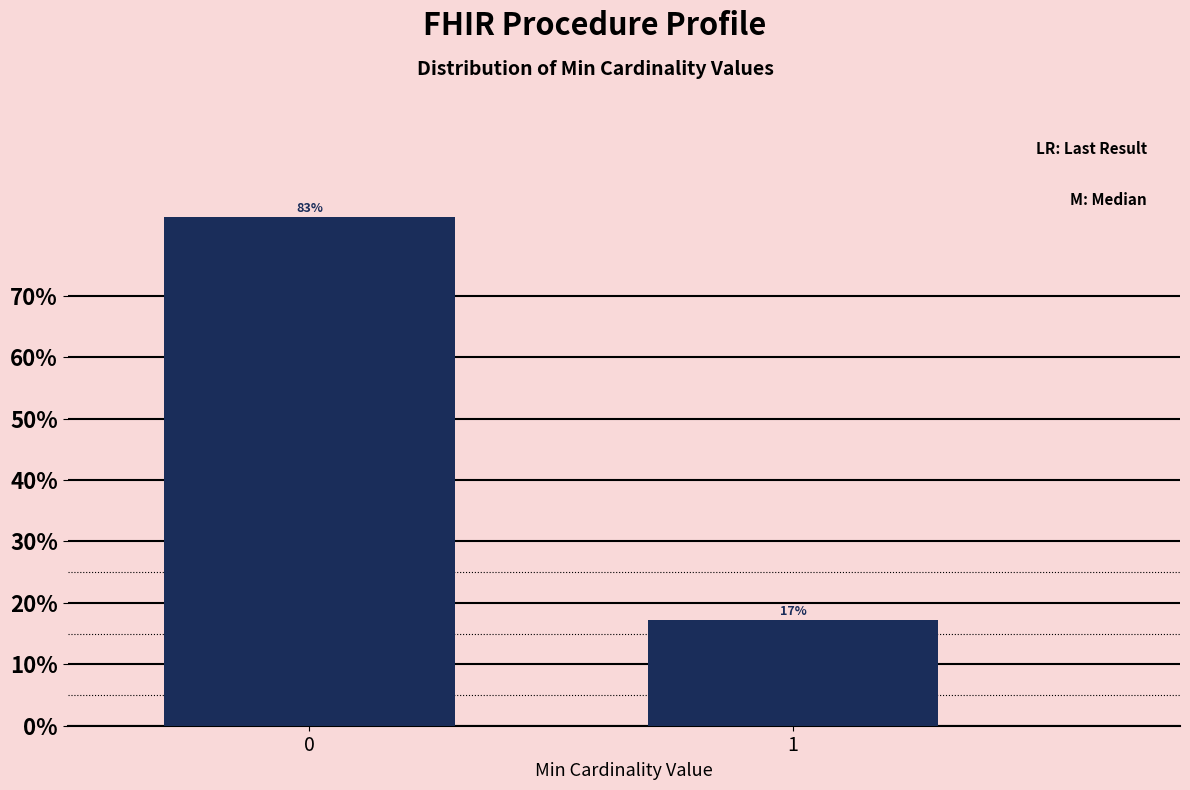

What is the maximum value shown in the chart?

82.8